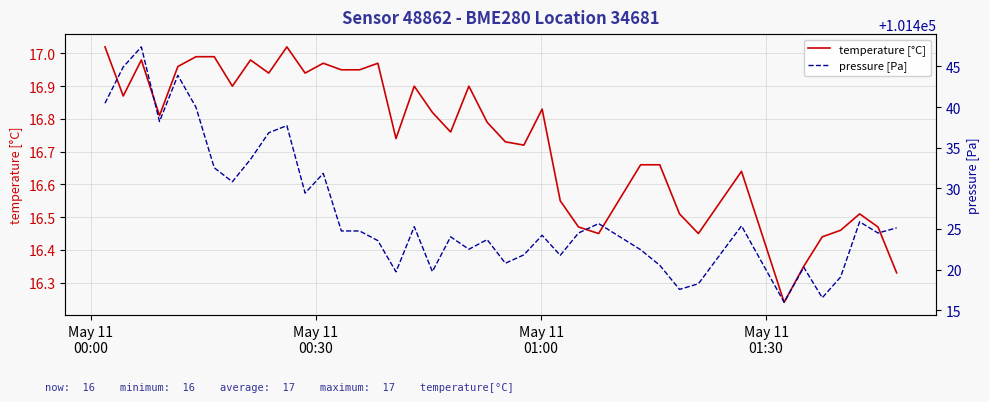

What is the value of the temperature [°C] point at the 18th from the left?

16.9